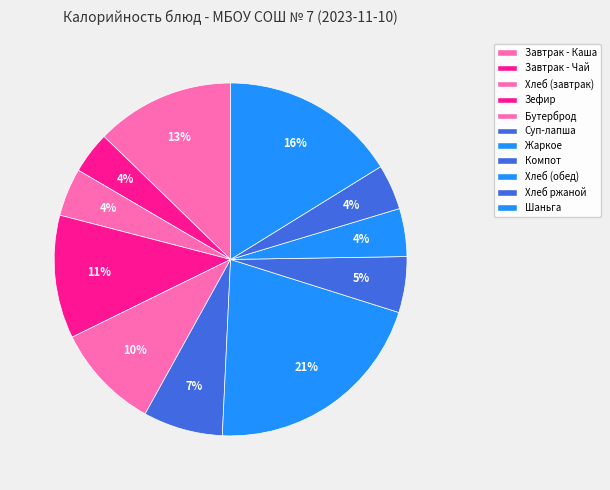

Is there any slice that represents more than half of the pie?

No